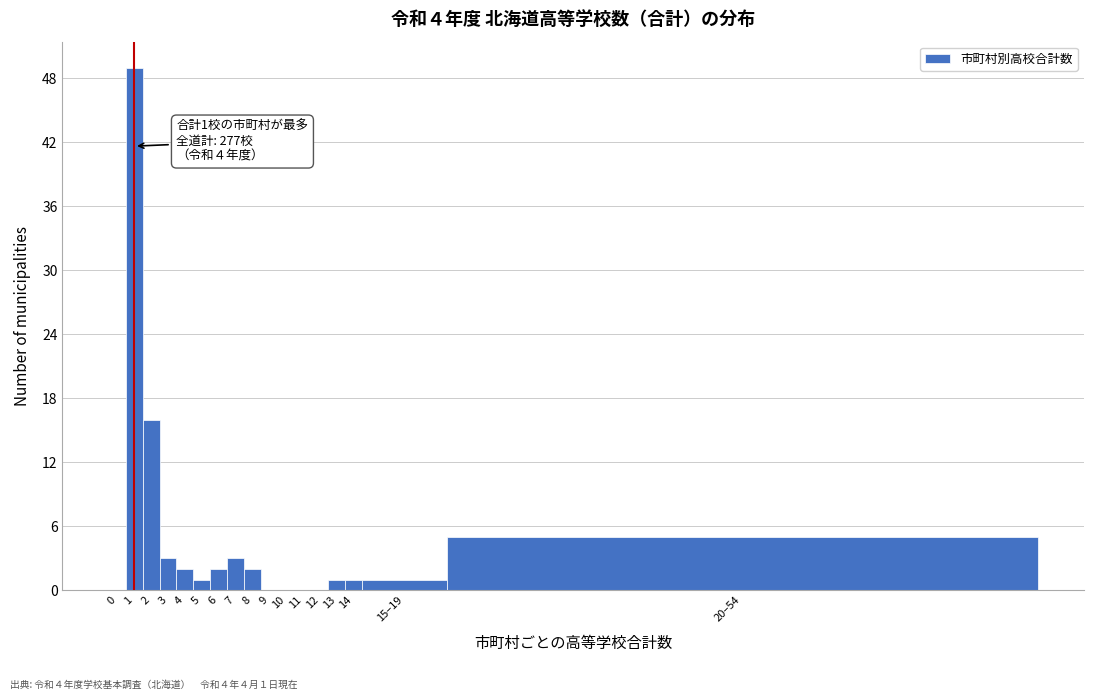

Reading right to left, list all the values displayed in this chart.

20–54=5	15–19=1	14=1	13=1	12=0	11=0	10=0	9=0	8=2	7=3	6=2	5=1	4=2	3=3	2=16	1=49	0=0